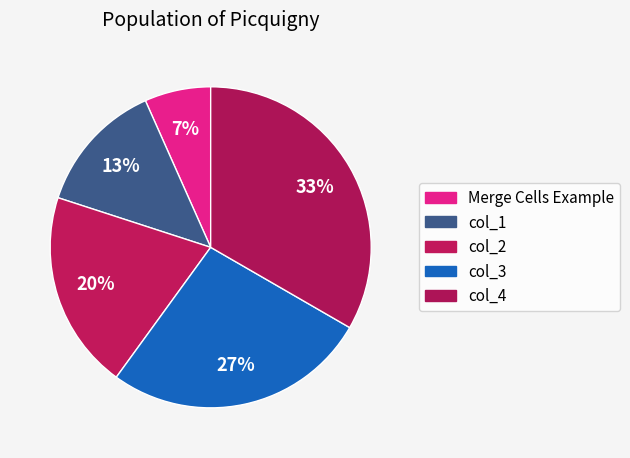

To the nearest percent, what portion does col_1 represent?

13%